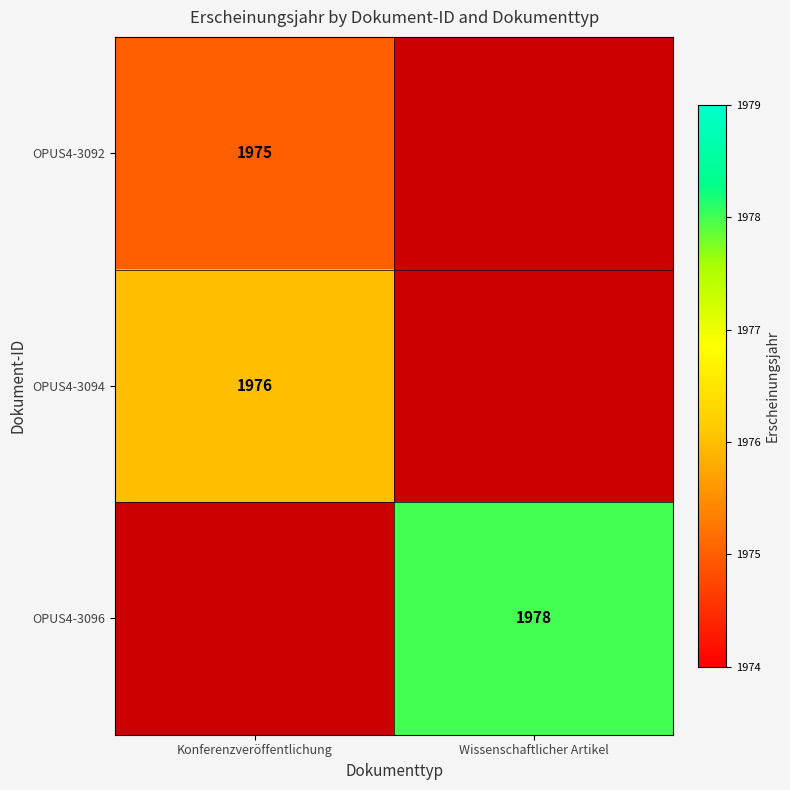

Which has a higher value, Wissenschaftlicher Artikel or Konferenzveröffentlichung?

Konferenzveröffentlichung